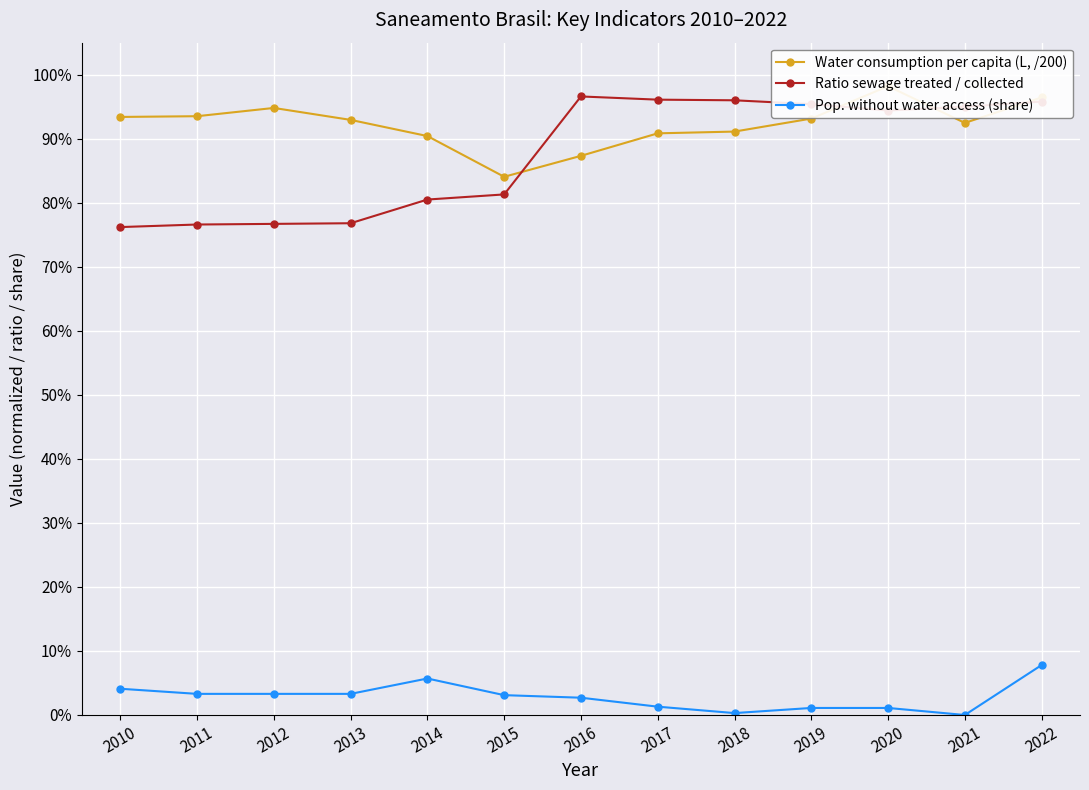

True or false: Ratio sewage treated / collected and Water consumption per capita (L, /200) intersect in this chart.

True